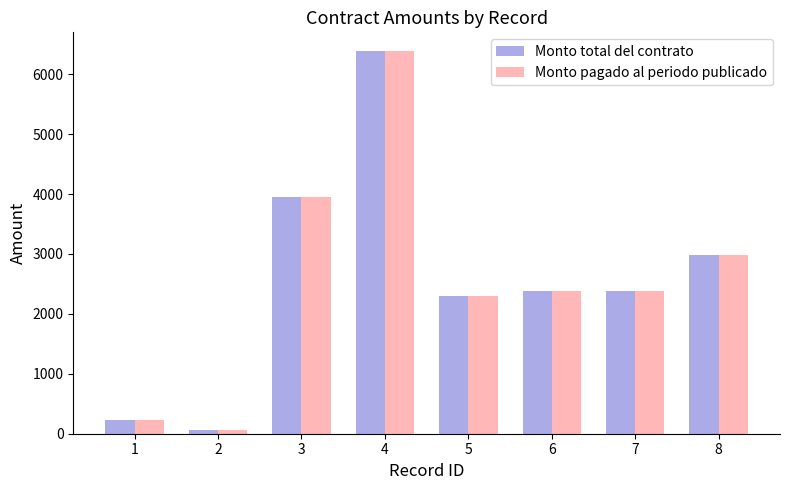

What is the difference between the Monto pagado al periodo publicado values at 3 and 5?

1644.0